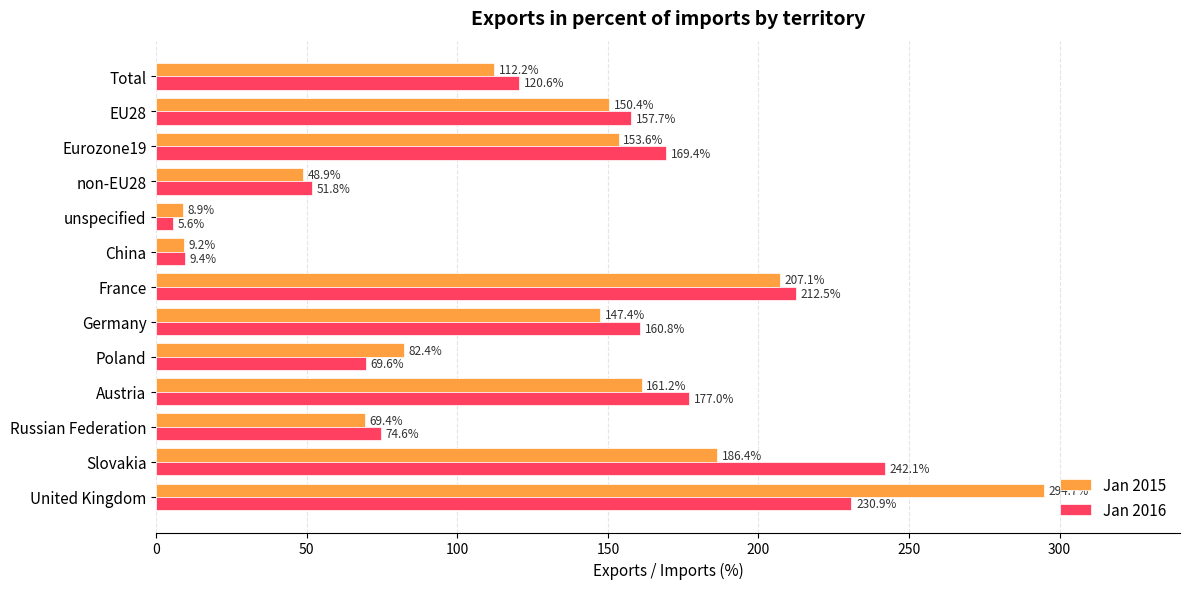

What is the difference between the maximum and minimum values in the Jan 2016 series?

236.5